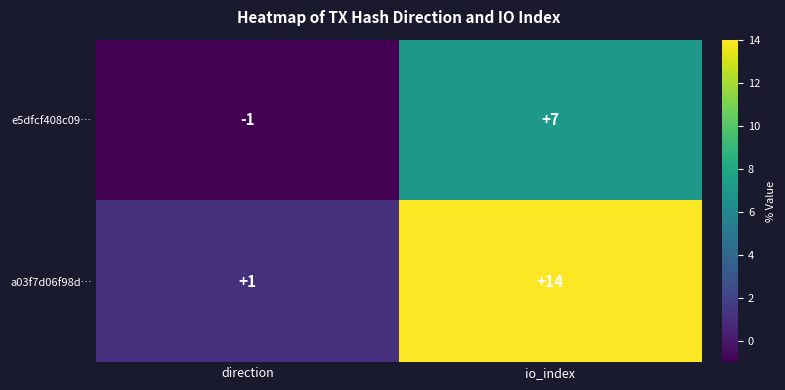

Reading left to right, transcribe all the data shown in this chart.

e5dfcf408c09…: -1	7
a03f7d06f98d…: 1	14